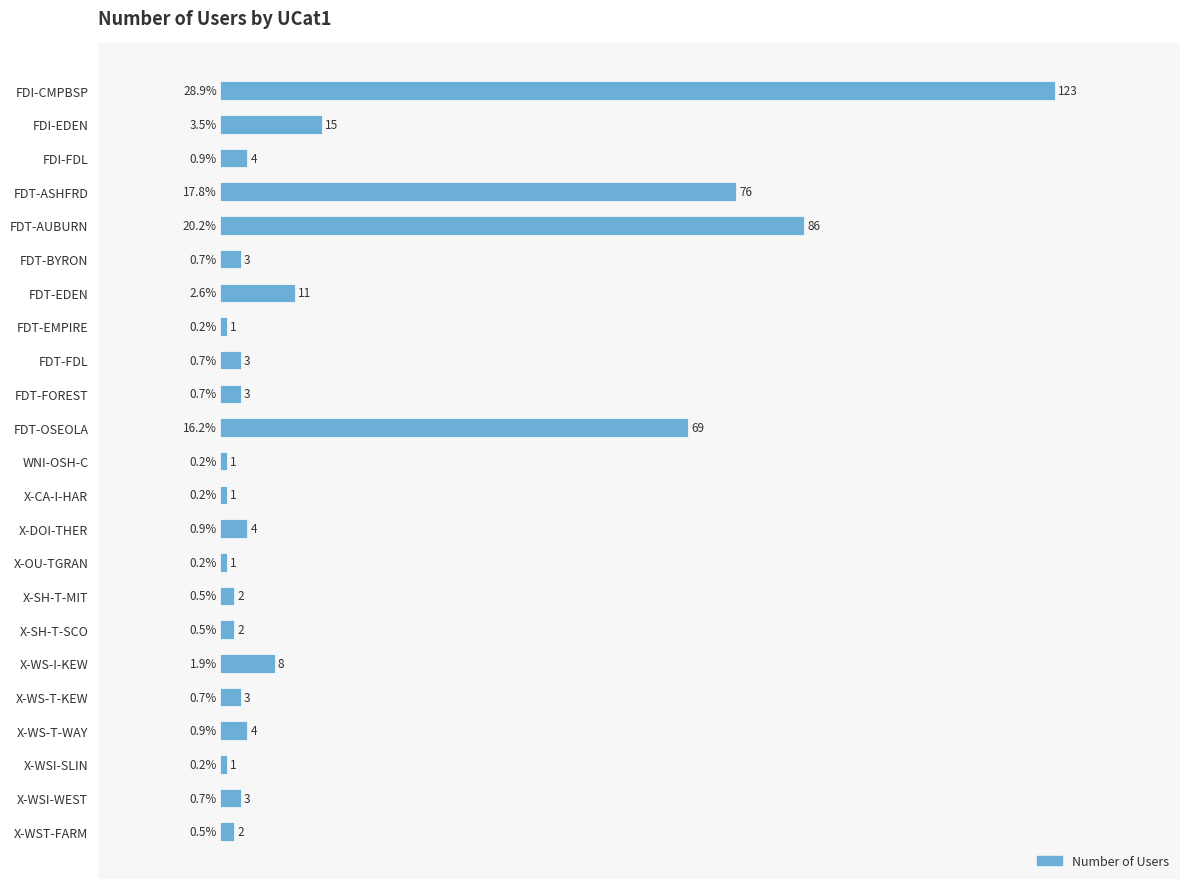

What is the smallest value displayed?

1